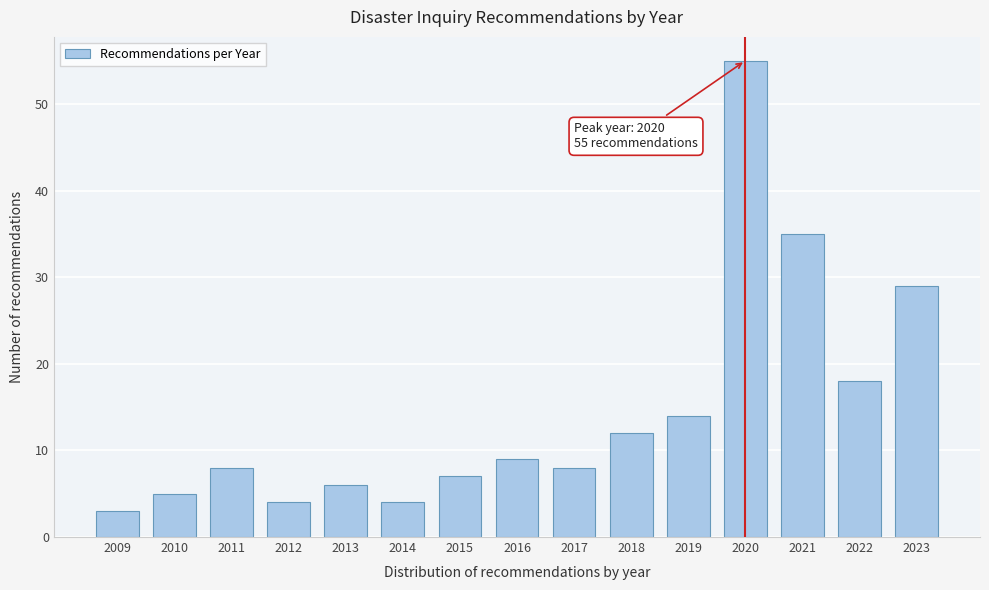

Reading right to left, list all the values displayed in this chart.

29	18	35	55	14	12	8	9	7	4	6	4	8	5	3